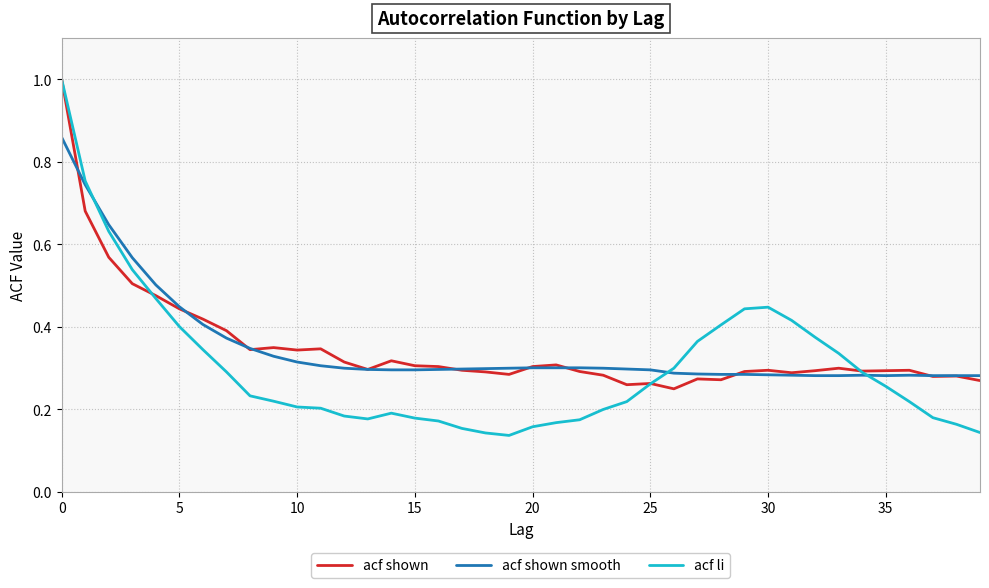

Which series has the widest spread of values?

acf li